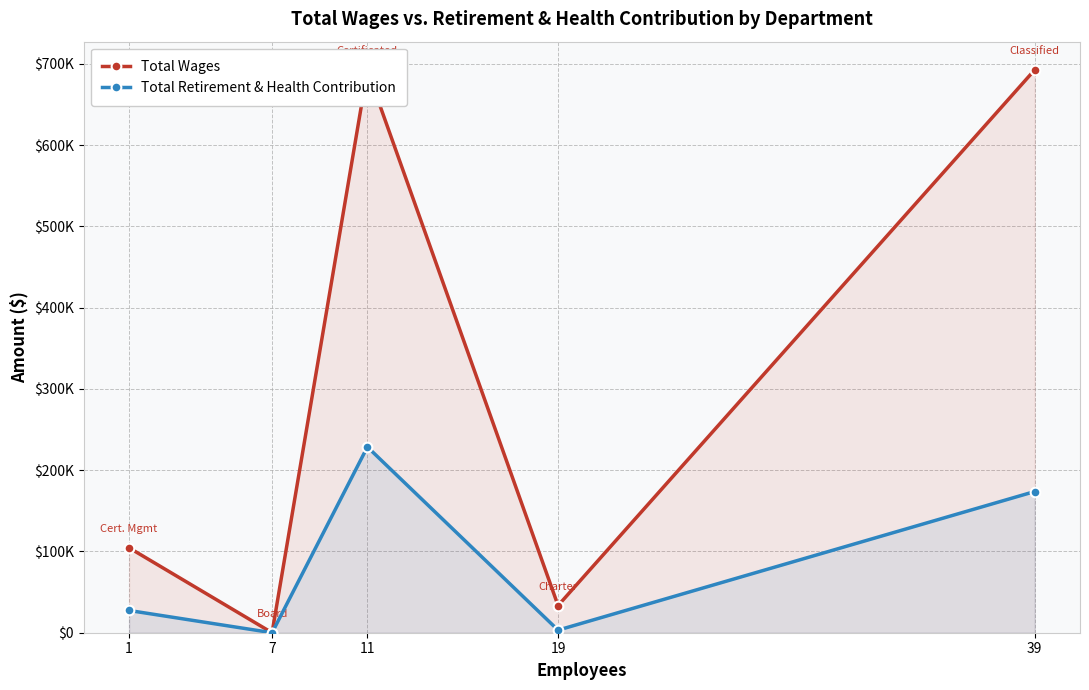

How many lines are shown in the chart?

2